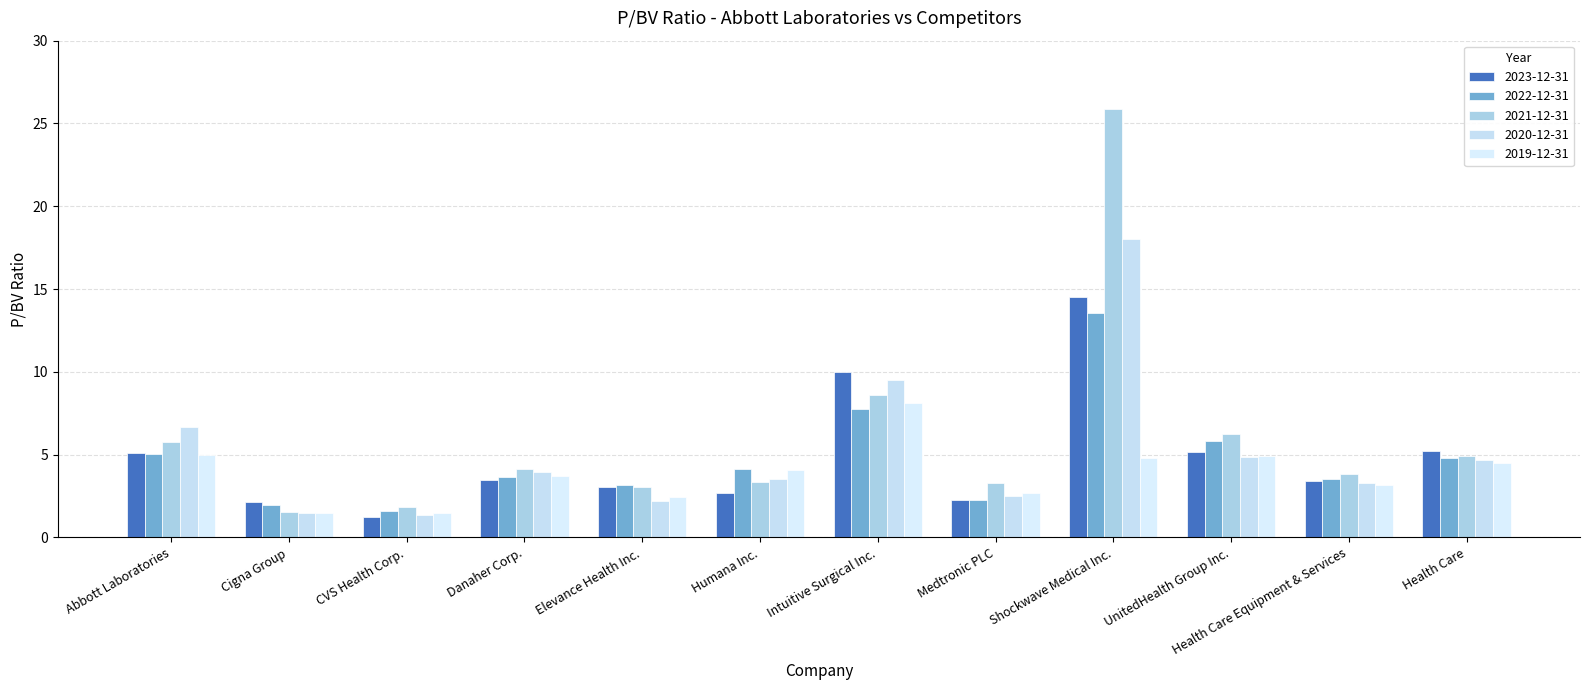

How many bars are there in total?

60